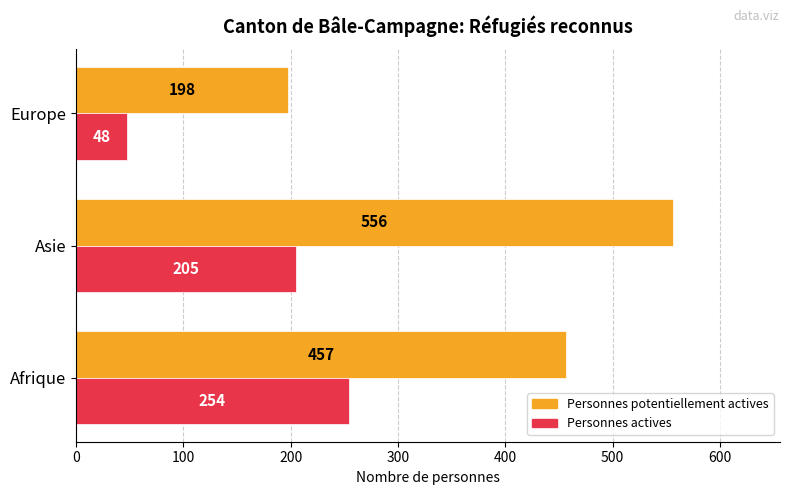

Which series changed the most between Asie and Europe?

Personnes potentiellement actives